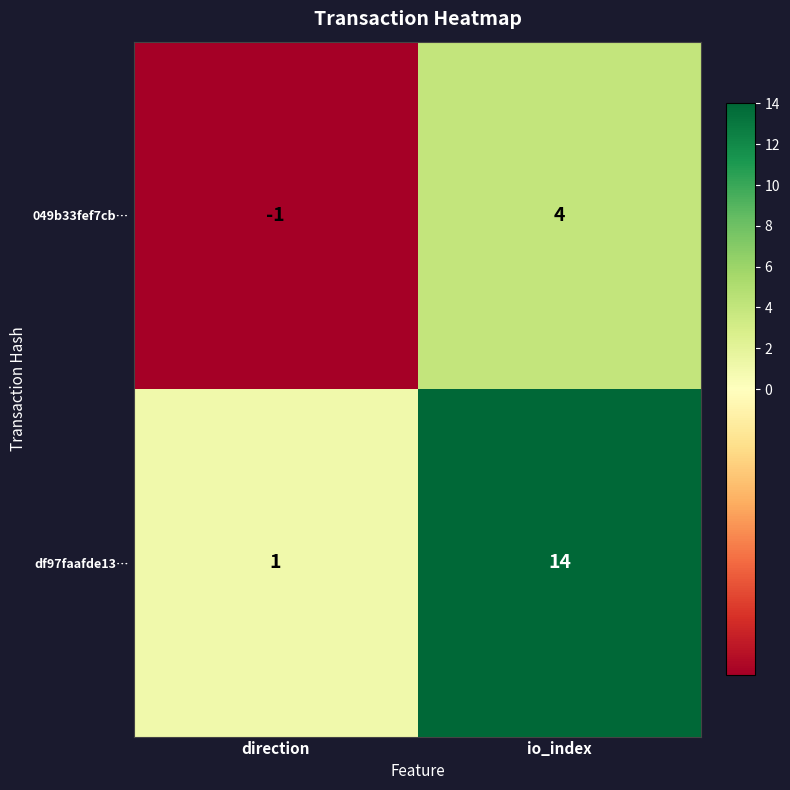

At which category is the sum across all series the highest?

io_index